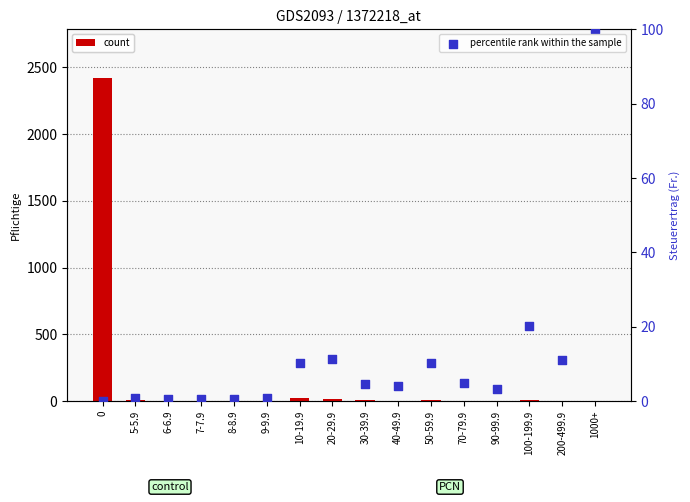

What is the total value across all series at 6-6.9?

2.4